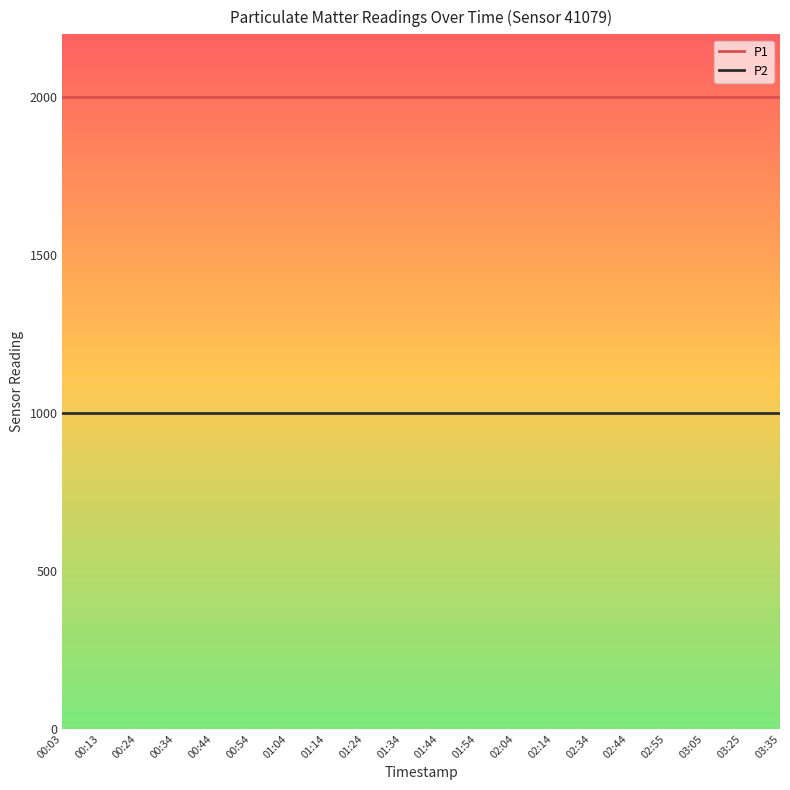

Reading left to right, list all the values displayed in this chart.

P1: 00:03=1999.9	00:13=1999.9	00:24=1999.9	00:34=1999.9	00:44=1999.9	00:54=1999.9	01:04=1999.9	01:14=1999.9	01:24=1999.9	01:34=1999.9	01:44=1999.9	01:54=1999.9	02:04=1999.9	02:14=1999.9	02:34=1999.9	02:44=1999.9	02:55=1999.9	03:05=1999.9	03:25=1999.9	03:35=1999.9
P2: 00:03=999.9	00:13=999.9	00:24=999.9	00:34=999.9	00:44=999.9	00:54=999.9	01:04=999.9	01:14=999.9	01:24=999.9	01:34=999.9	01:44=999.9	01:54=999.9	02:04=999.9	02:14=999.9	02:34=999.9	02:44=999.9	02:55=999.9	03:05=999.9	03:25=999.9	03:35=999.9